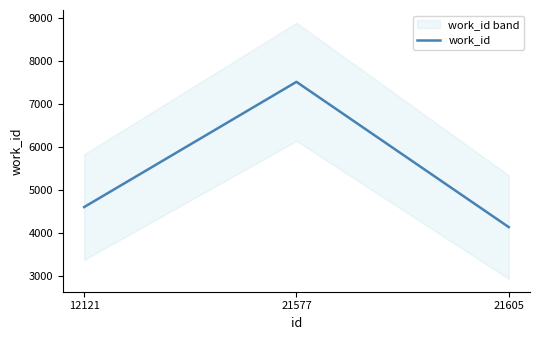

At which label is the value closest to 5828?

12121